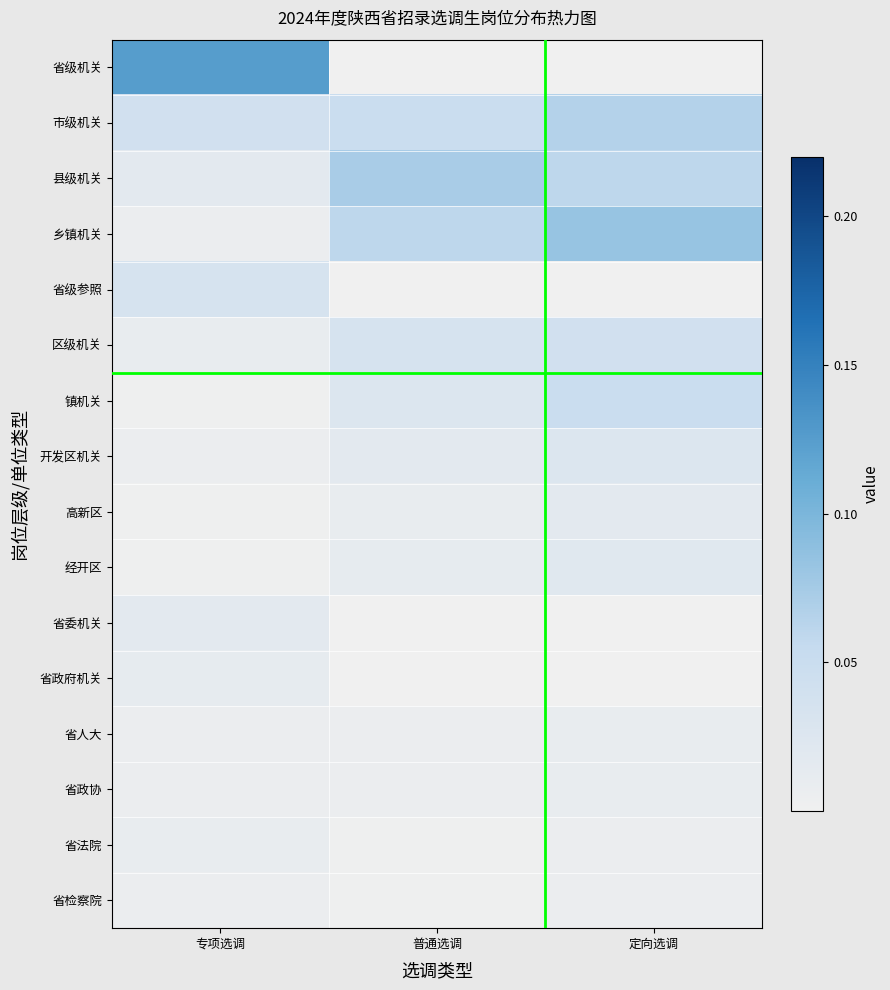

At which category is the sum across all series the highest?

定向选调